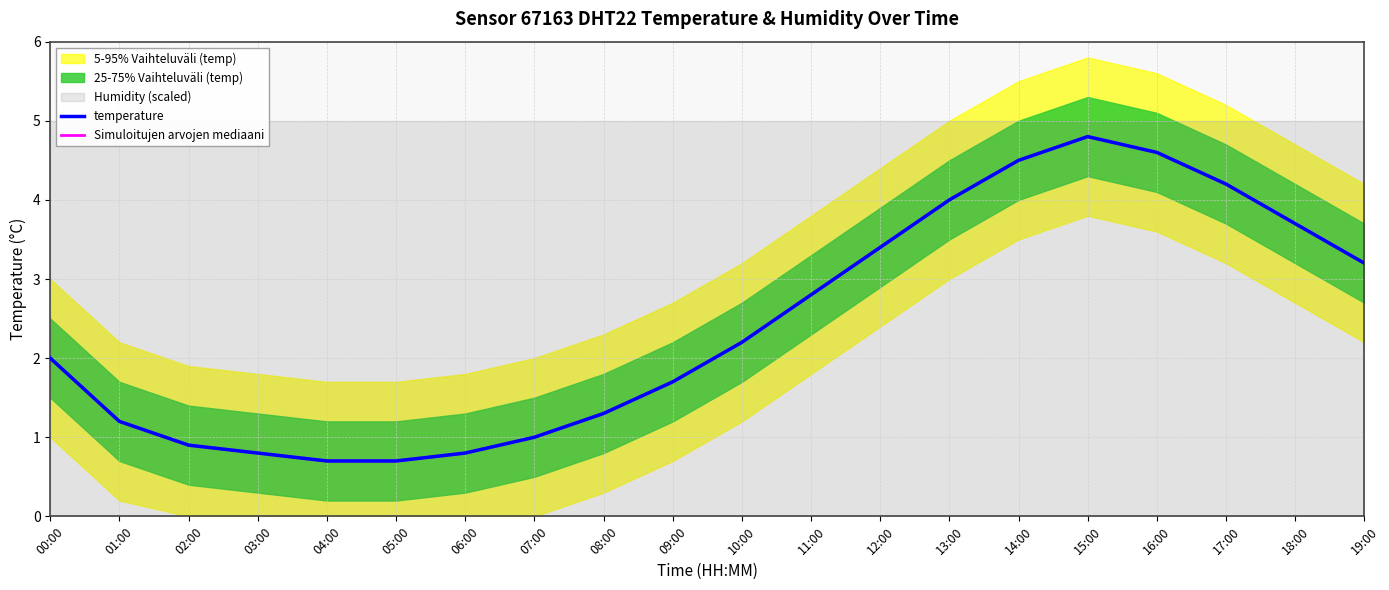

Reading left to right, extract all data points from this chart.

temperature: 2.0	1.2	0.9	0.8	0.7	0.7	0.8	1.0	1.3	1.7	2.2	2.8	3.4	4.0	4.5	4.8	4.6	4.2	3.7	3.2
Simuloitujen arvojen mediaani: 2.0	1.2	0.9	0.8	0.7	0.7	0.8	1.0	1.3	1.7	2.2	2.8	3.4	4.0	4.5	4.8	4.6	4.2	3.7	3.2